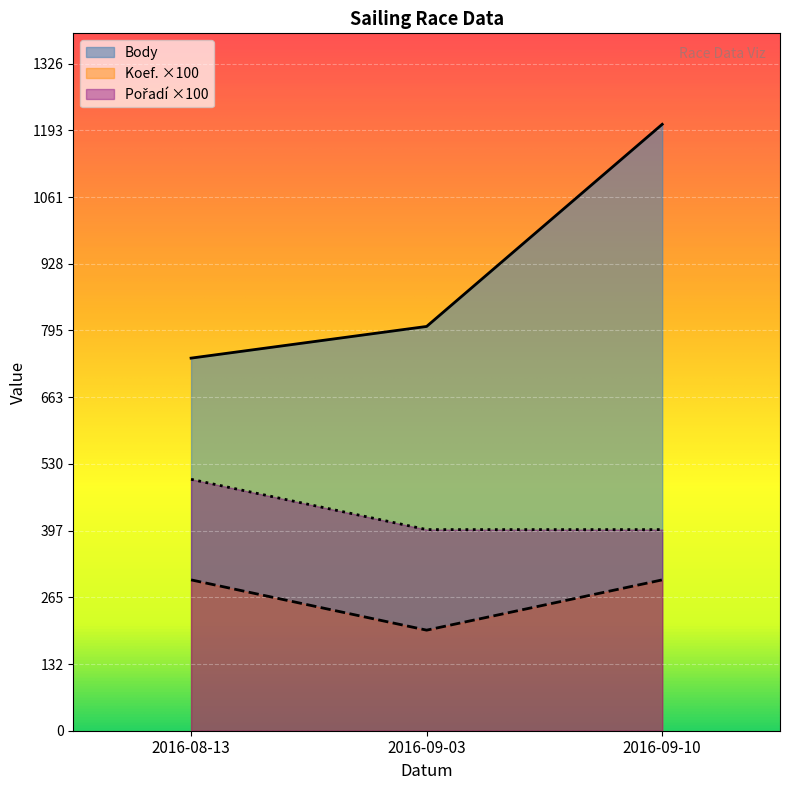

How many distinct data groups are displayed?

3